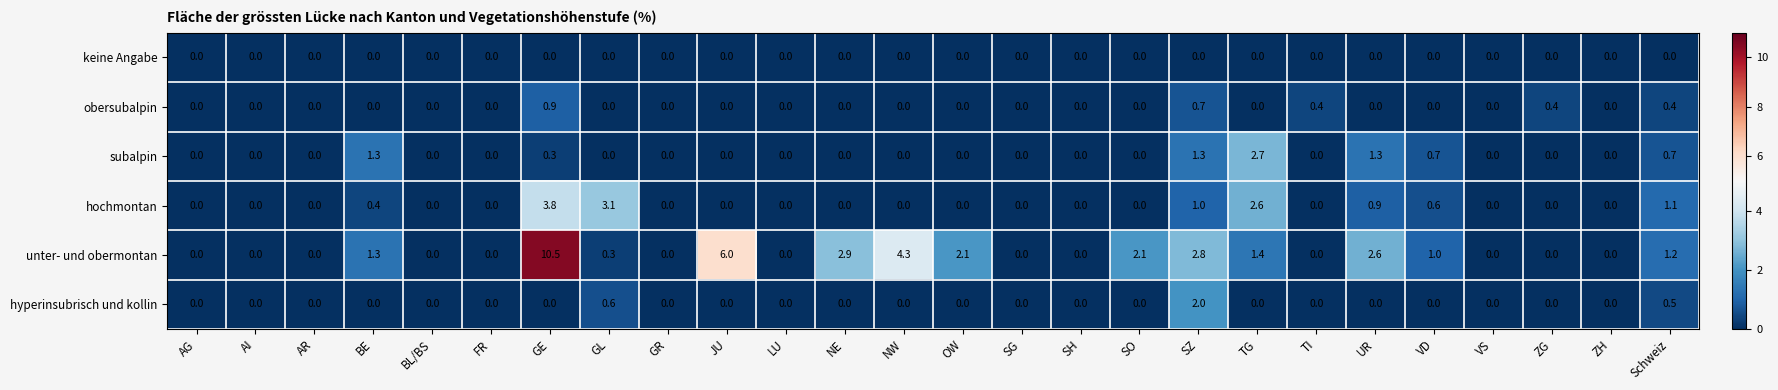

Which series changed the most between NW and ZH?

unter- und obermontan